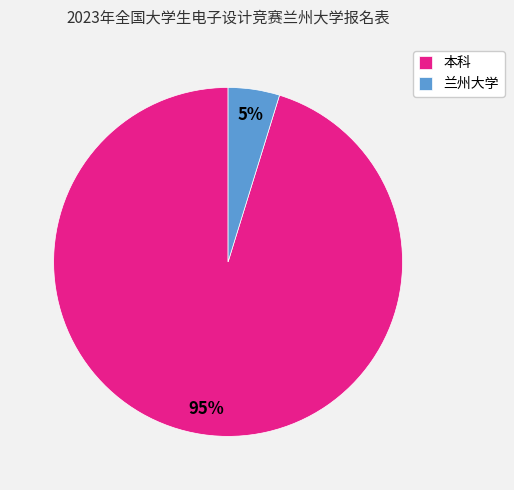

Rank the categories by value from lowest to highest.

兰州大学, 本科